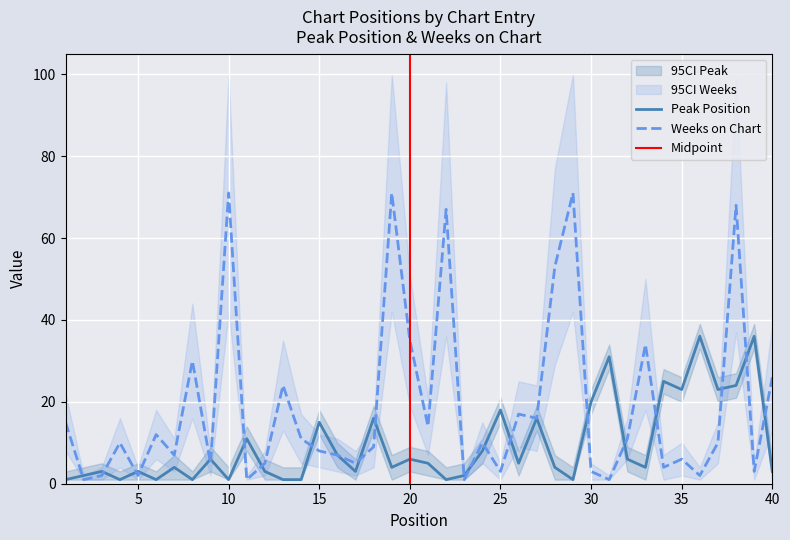

What are all the series names shown in the legend?

Peak Position, Weeks on Chart